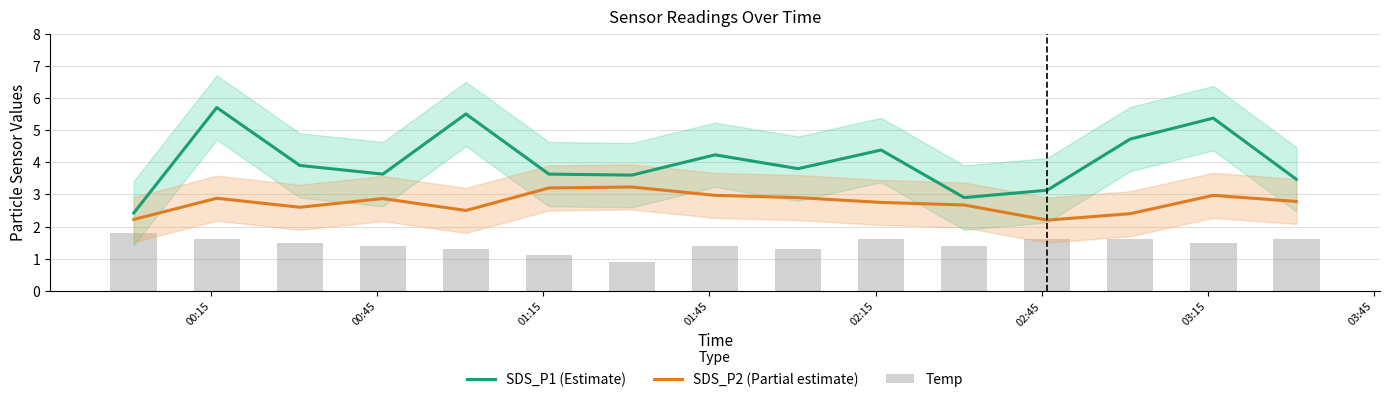

What is the maximum value for SDS_P2 (Partial estimate)?

3.2